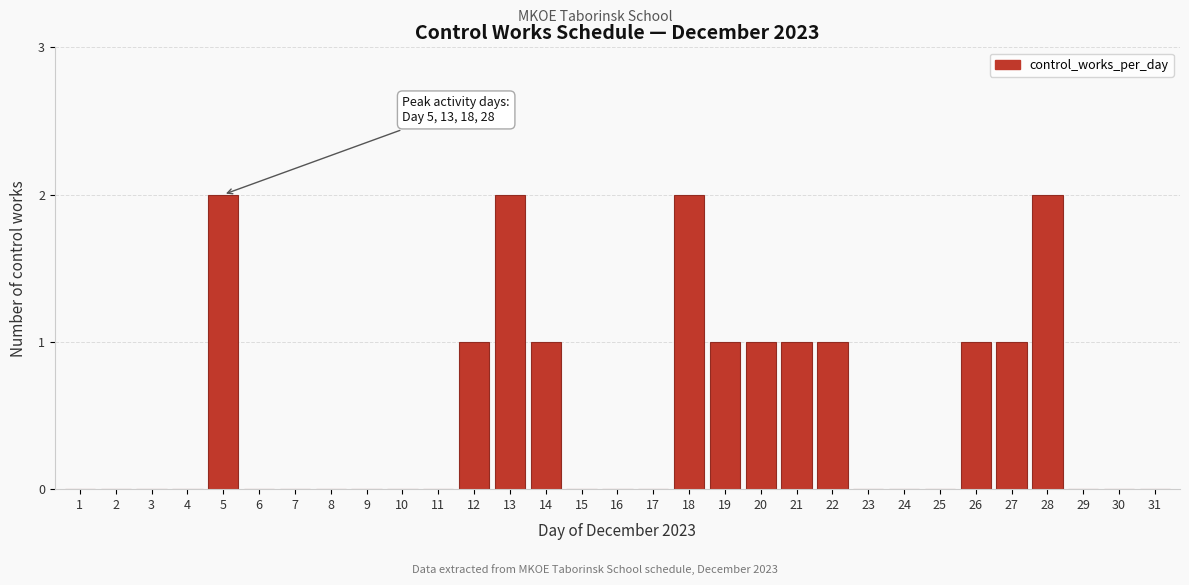

What is the ratio of the value at 21 to the value at 26?

1.0